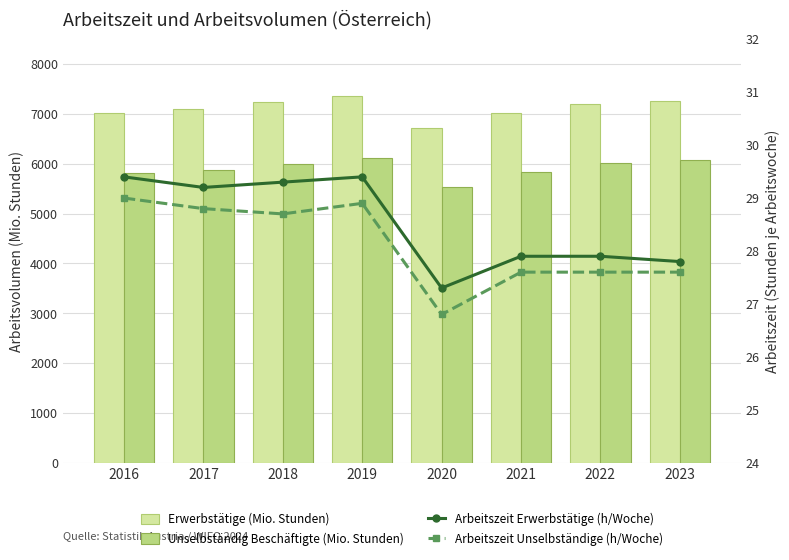

What is the sum of the Arbeitszeit Unselbständige (h/Woche) values at 2019 and 2016?

57.9